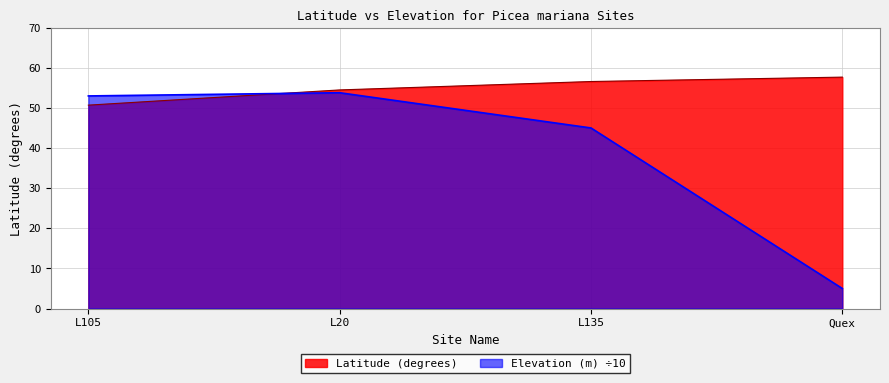

Which category has the highest value across all series?

Quex